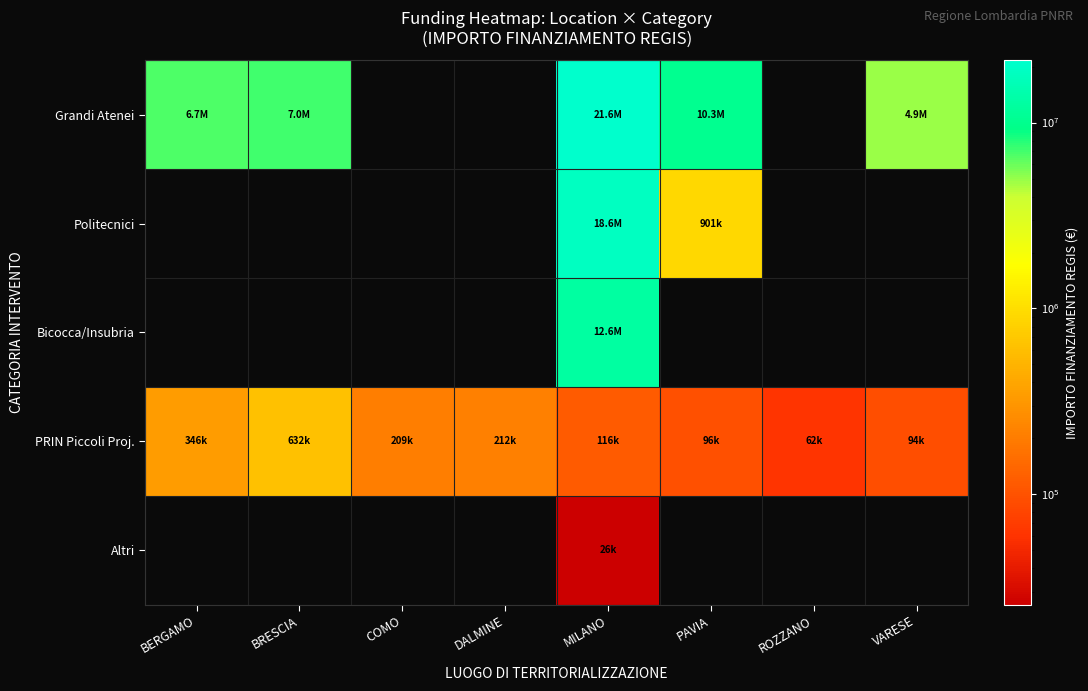

The PRIN Piccoli Proj. series shows 212000.1 at DALMINE. True or false?

True